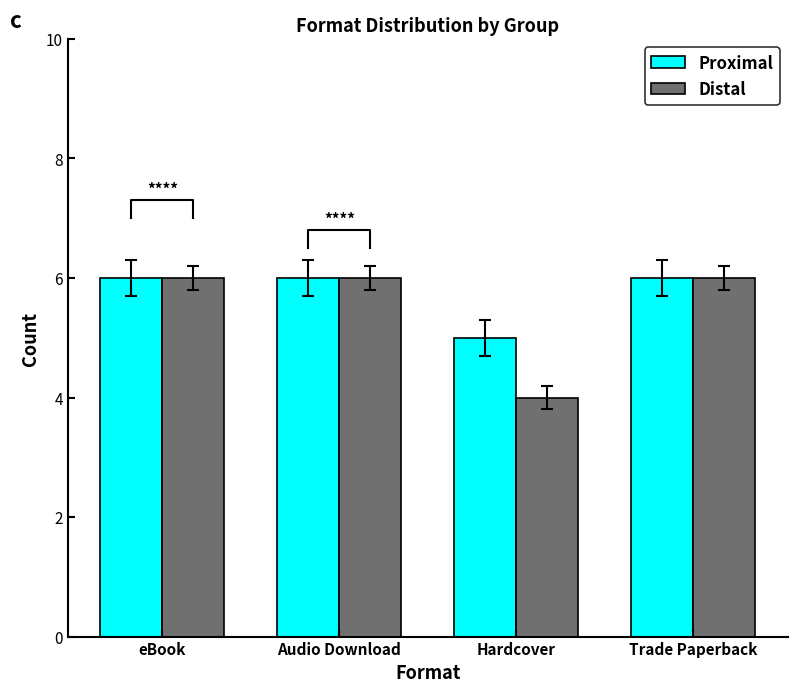

At which category does the chart reach its peak across all series?

eBook